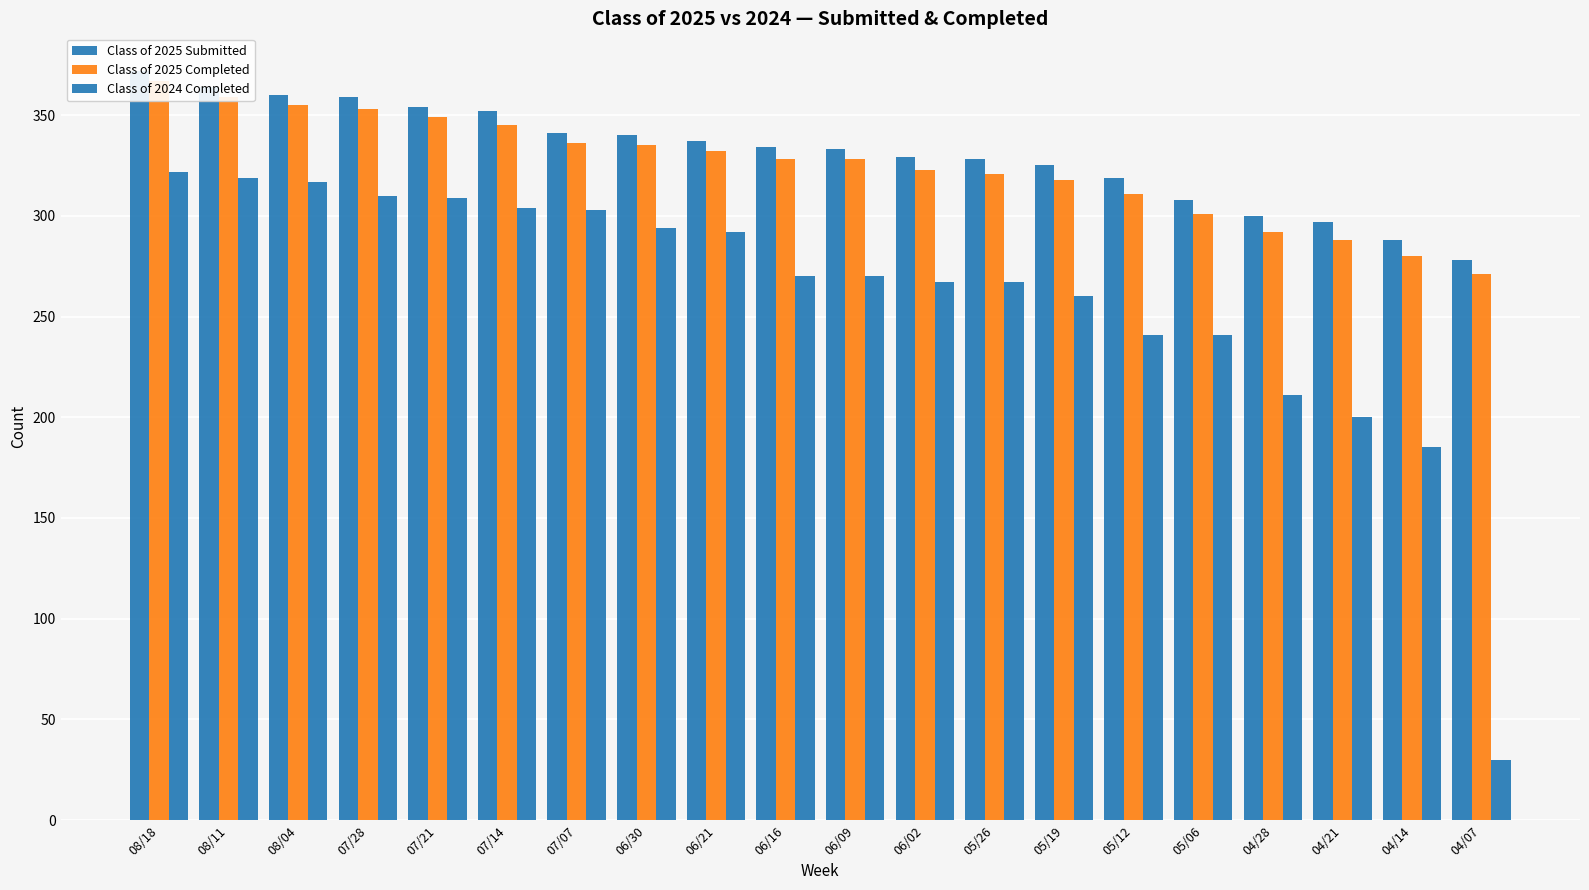

The value of Class of 2025 Completed at 08/18 is 367. True or false?

True